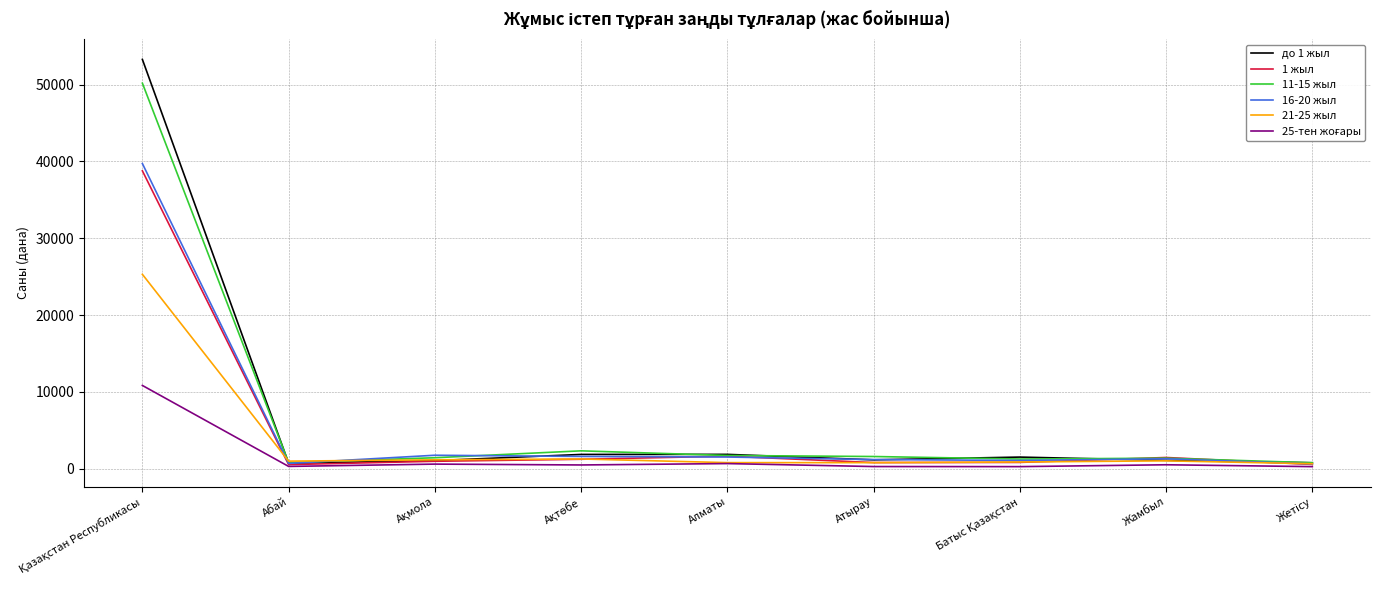

What is the total value across all series at Жамбыл?

6706